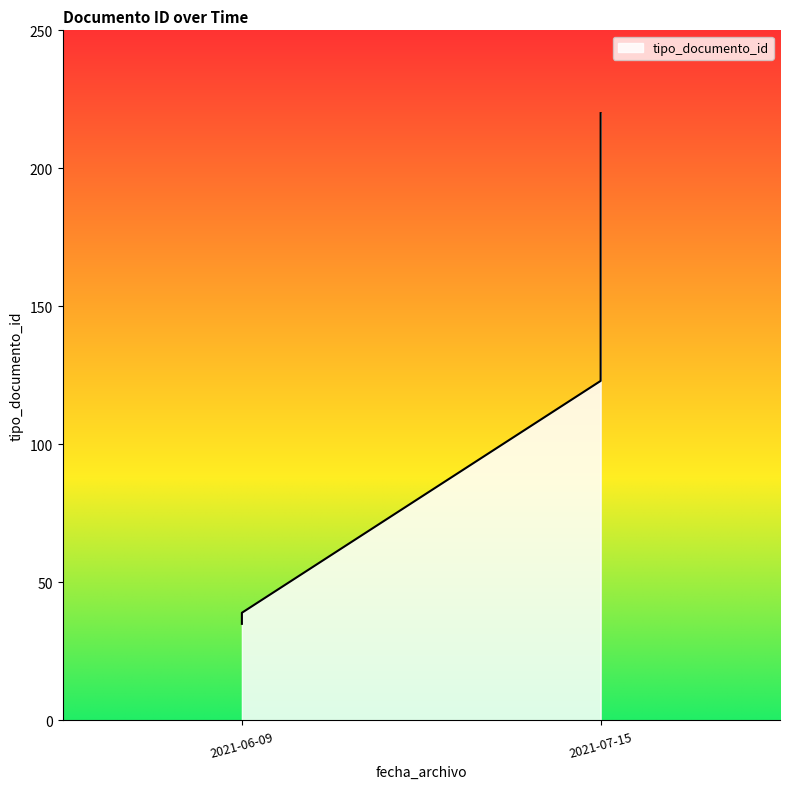

True or false: the data shows 36 at 2021-06-09.

True